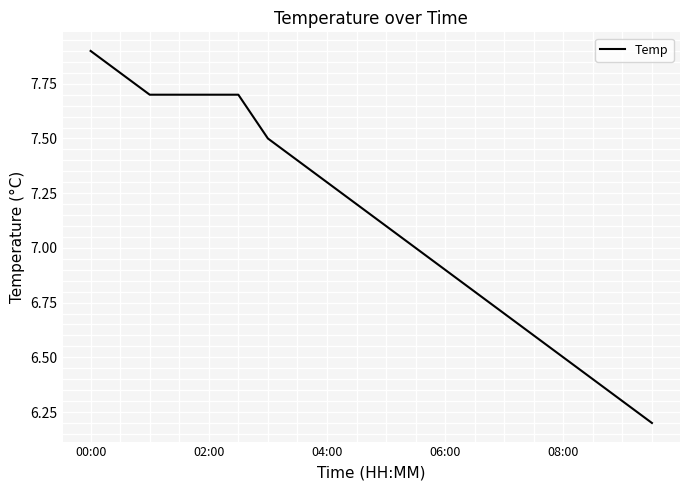

What is the minimum value shown in the chart?

6.2